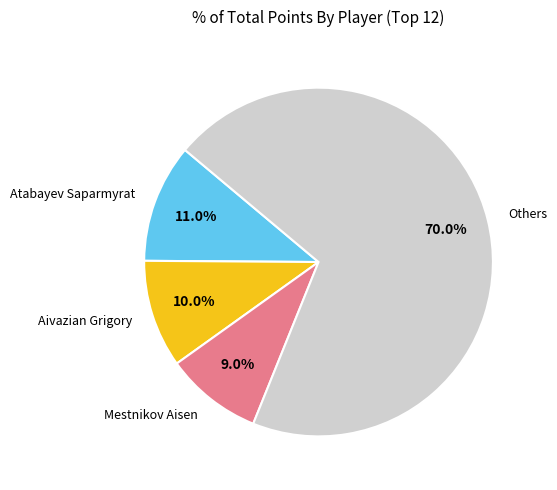

Which slice is the smallest?

Mestnikov Aisen